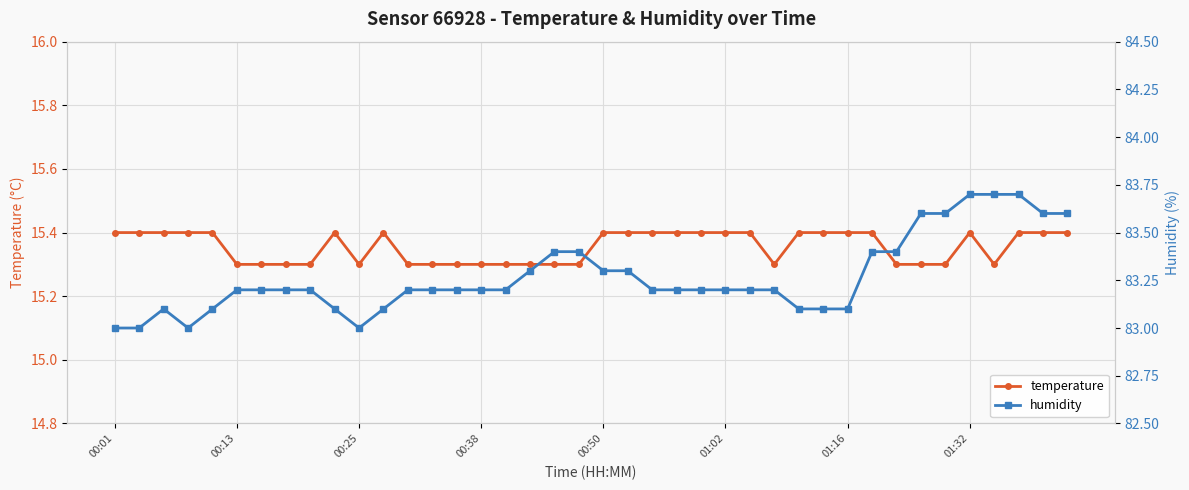

What is the minimum value for humidity?

83.0